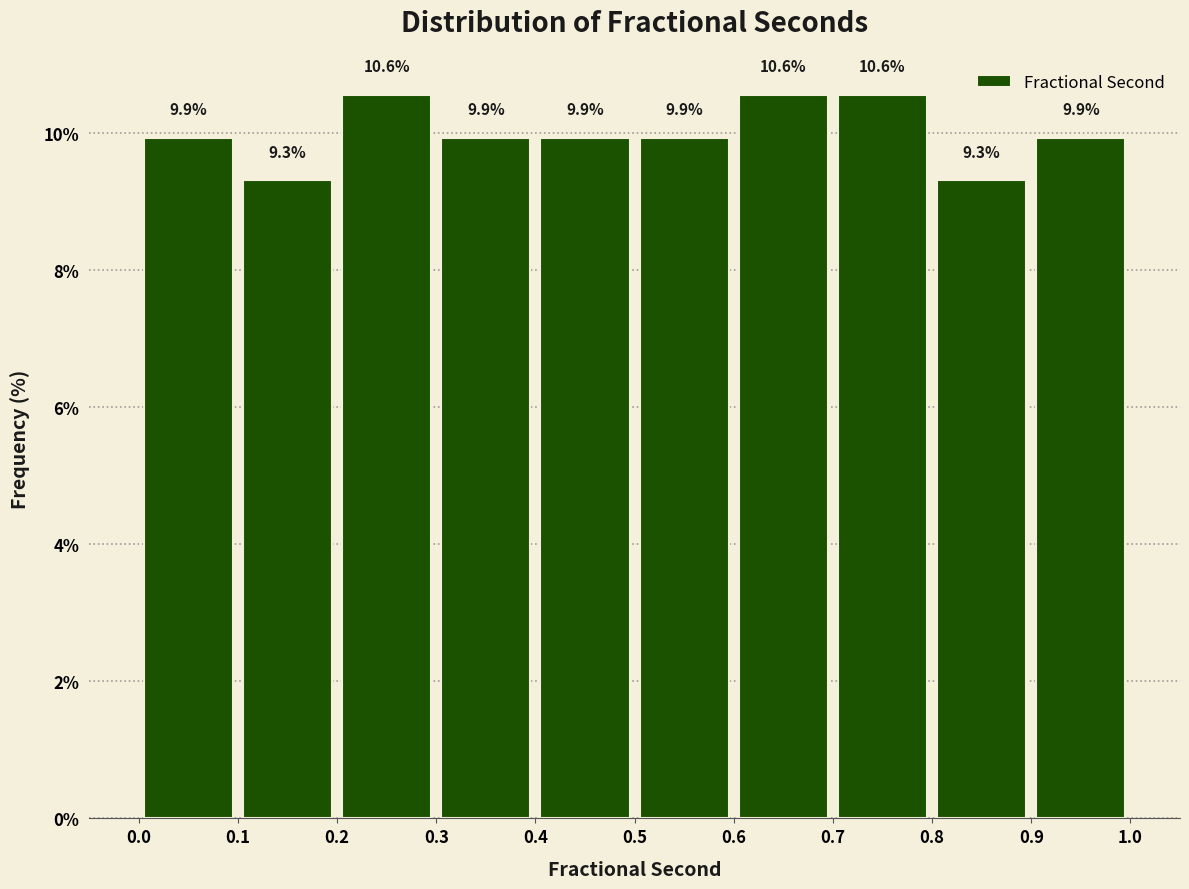

Reading left to right, transcribe this chart: for each bar, give the range it covers on the x-axis and its height.

0.0 to 0.1: 9.9
0.1 to 0.2: 9.3
0.2 to 0.3: 10.6
0.3 to 0.4: 9.9
0.4 to 0.5: 9.9
0.5 to 0.6: 9.9
0.6 to 0.7: 10.6
0.7 to 0.8: 10.6
0.8 to 0.9: 9.3
0.9 to 1.0: 9.9